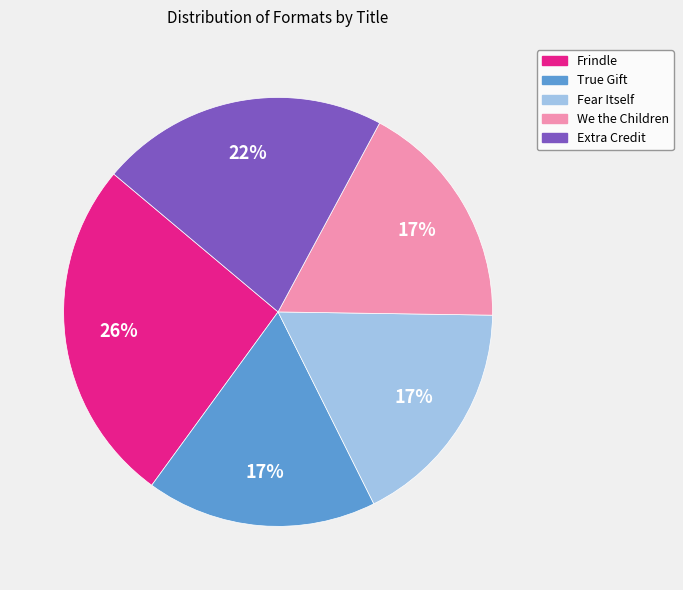

What is the largest slice in the pie chart?

Frindle